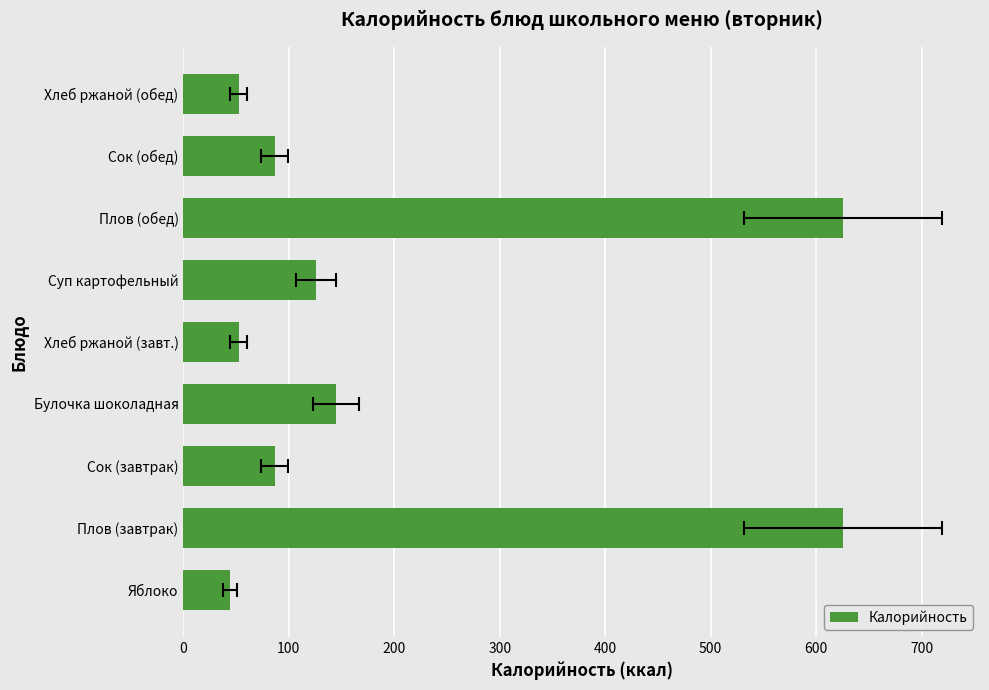

What is the difference between the second highest and minimum values?

581.2